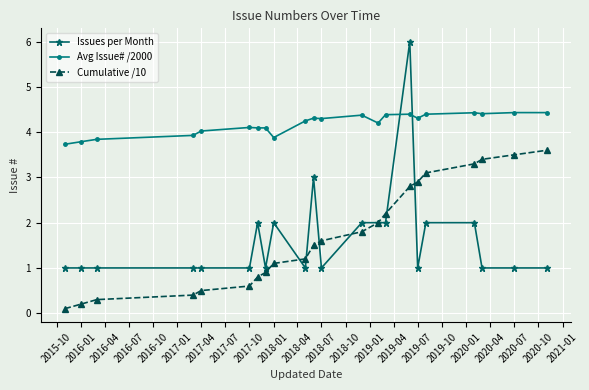

Rank the series by their maximum value, from highest to lowest.

Issues per Month, Avg Issue# /2000, Cumulative /10